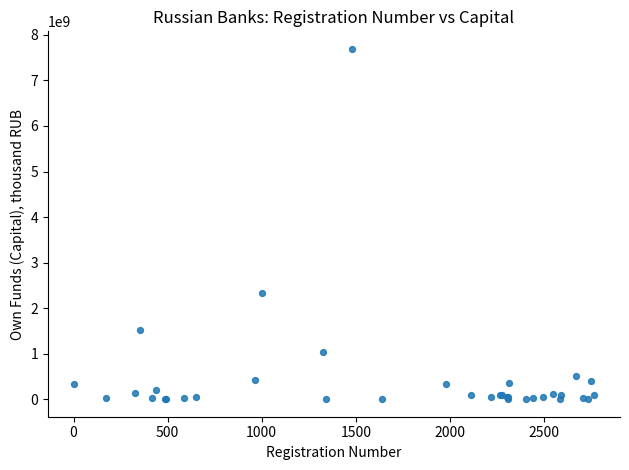

What Y value in the scatter plot is closest to 3848865003?

2337169679